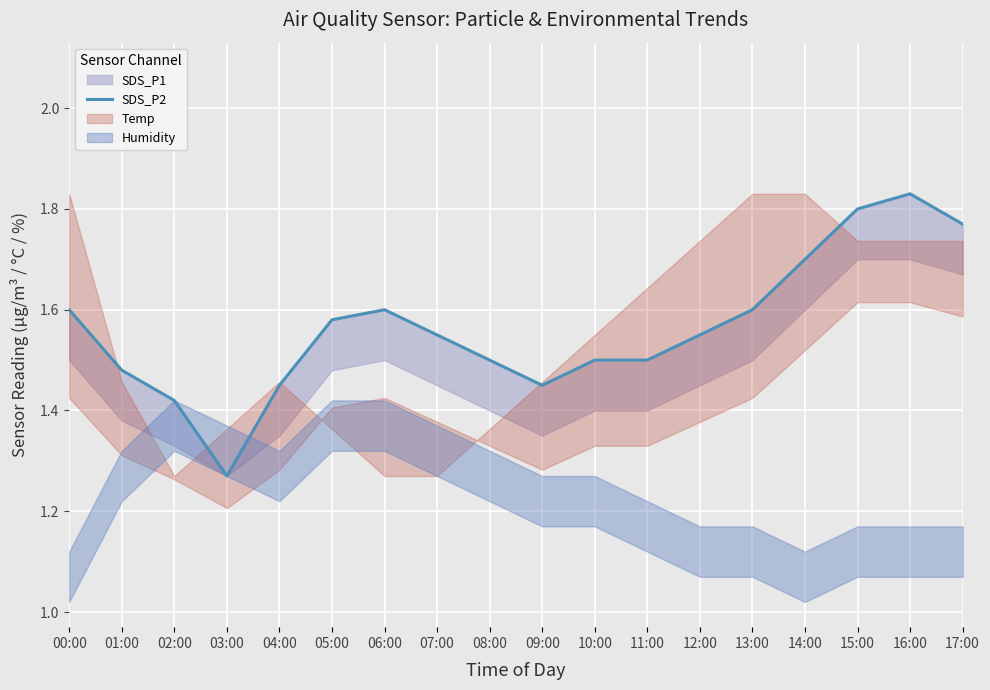

Which has a higher value, 04:00 or 06:00?

06:00